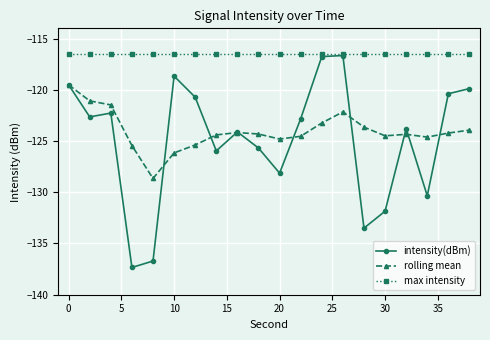

What is the maximum value for rolling mean?

-119.5